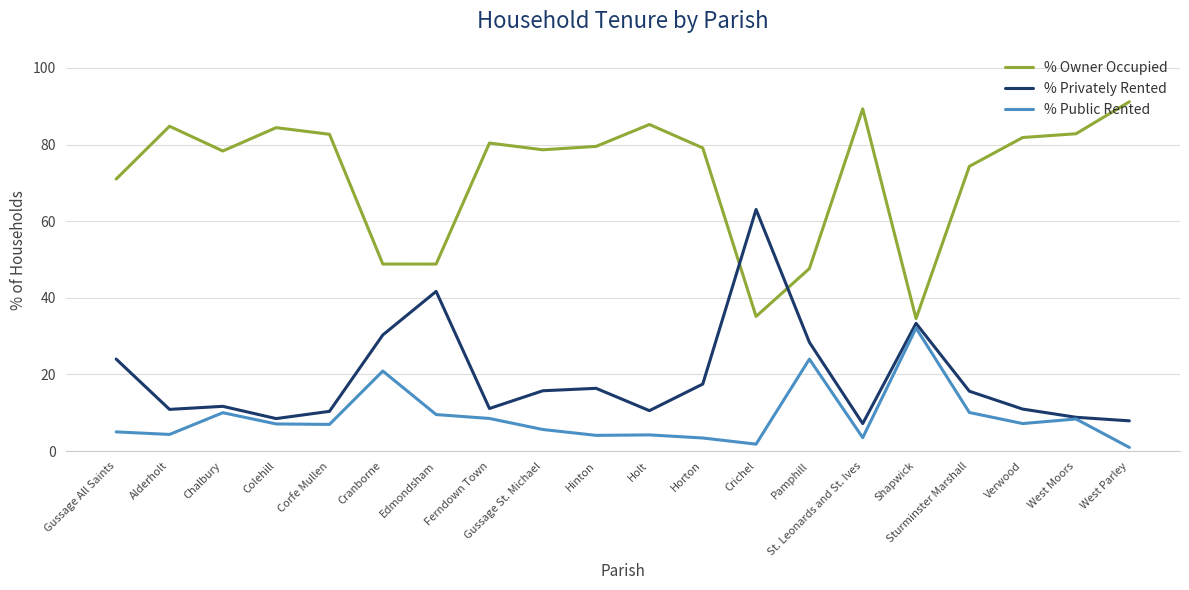

Which series has the largest total across all categories?

% Owner Occupied